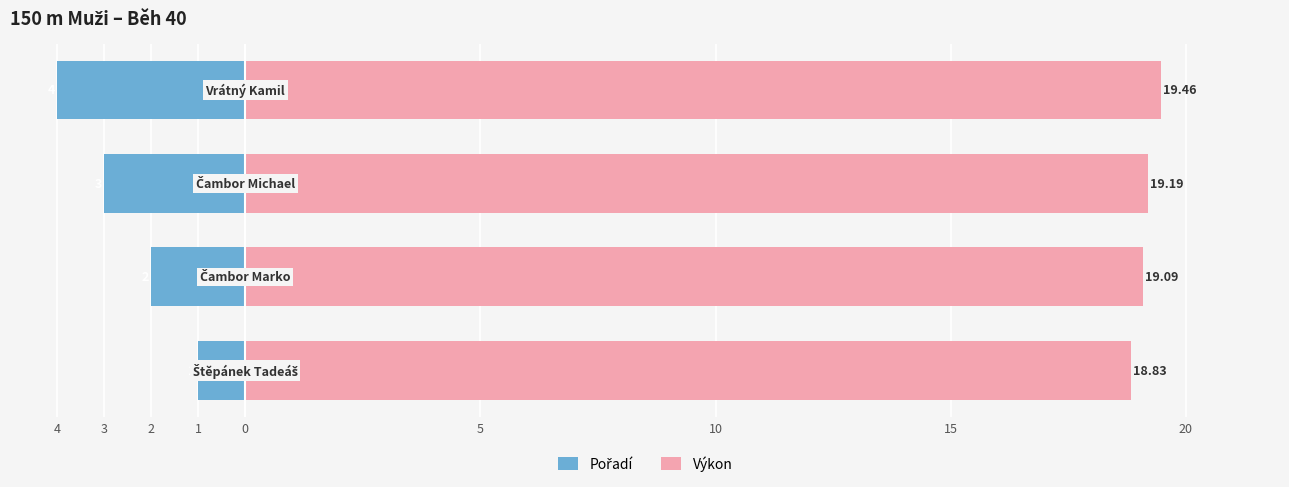

Rank the series by their maximum value, from lowest to highest.

Pořadí, Výkon